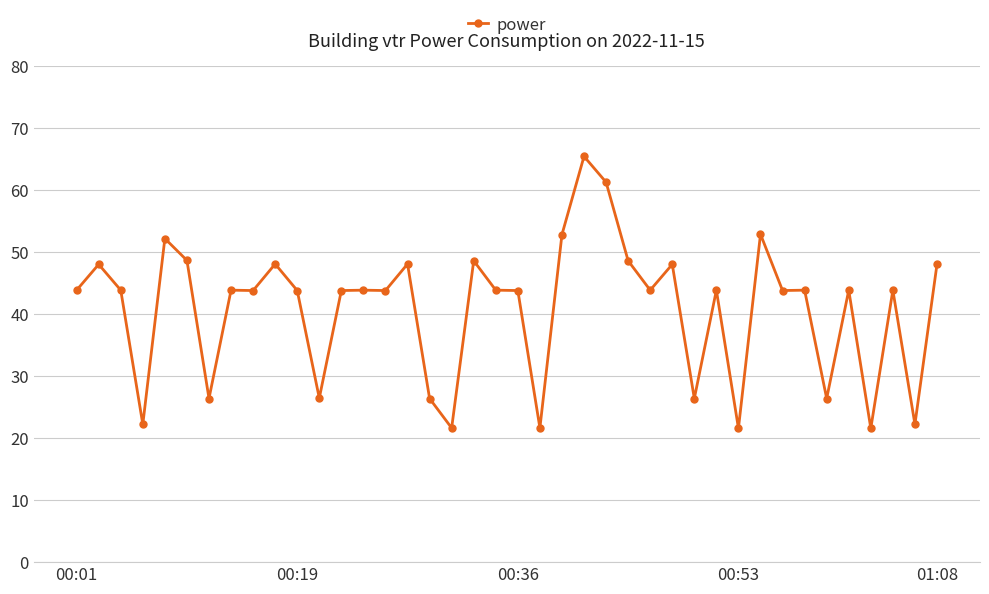

Does the chart display data point markers on the line(s)?

Yes